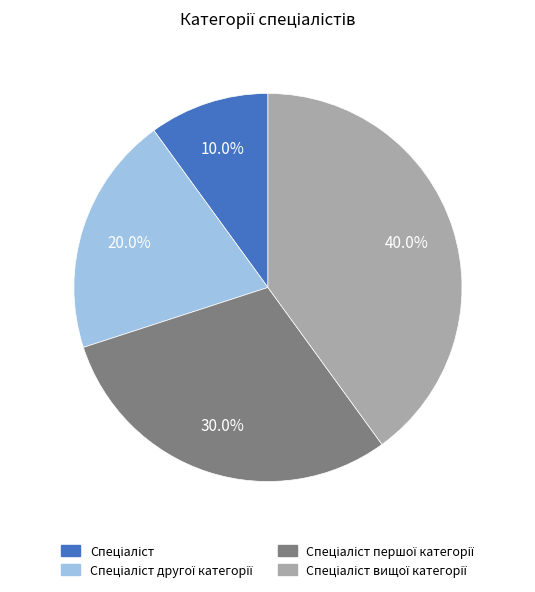

Is there any slice that represents more than half of the pie?

No